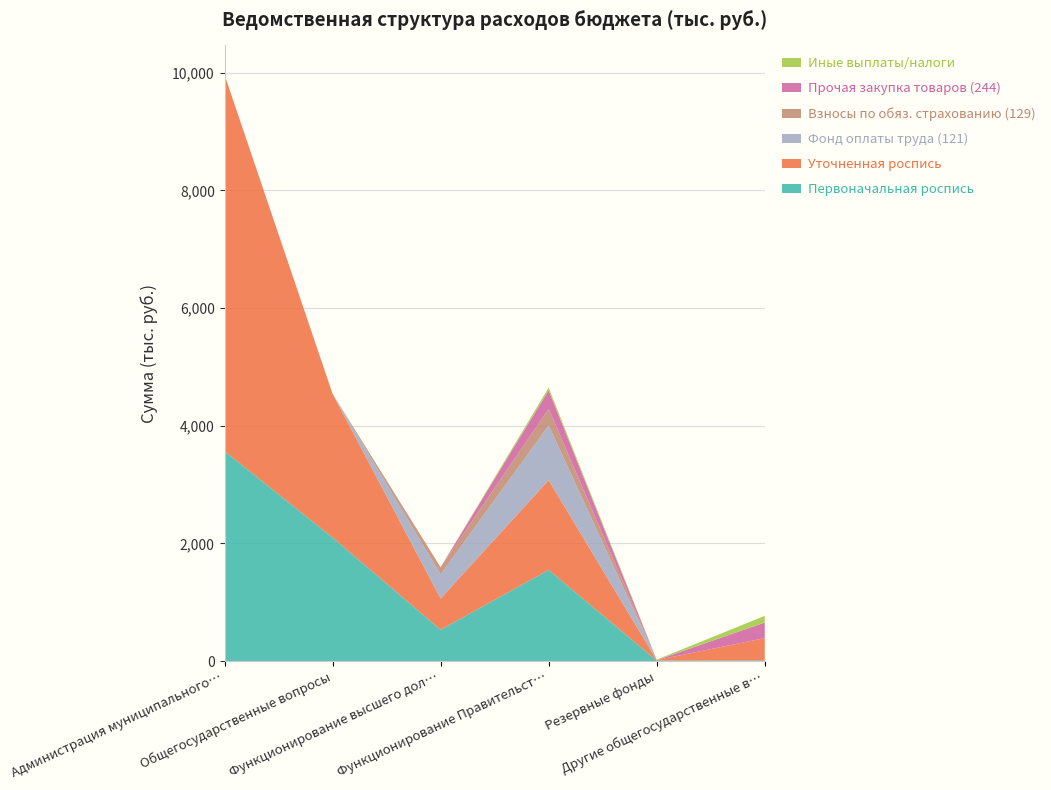

Reading left to right, extract all data points from this chart.

Первоначальная роспись: 3568.3	2098.9	531.5	1548.4	8.0	11.0
Уточненная роспись: 6397.3	2443.9	531.5	1525.9	8.0	378.5
Фонд оплаты труда (121): 0.0	0.0	408.2	930.5	0.0	0.0
Взносы по обяз. страхованию (129): 0.0	0.0	123.3	281.1	0.0	0.0
Прочая закупка товаров (244): 0.0	0.0	0.0	314.2	0.0	265.0
Иные выплаты/налоги: 0.0	0.0	0.0	46.2	8.0	113.5